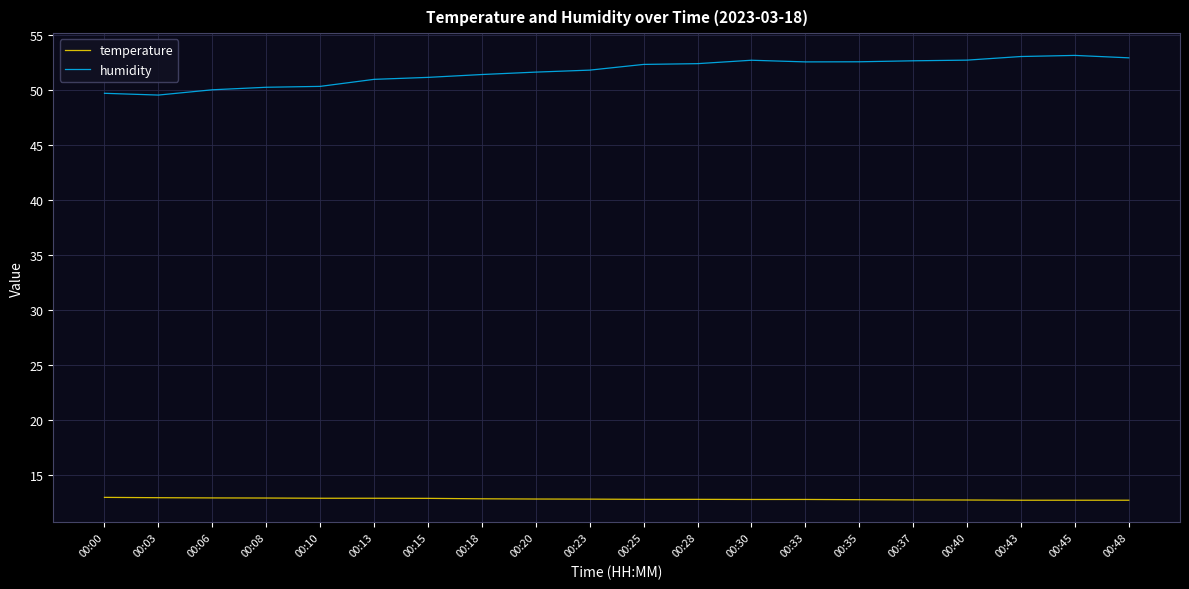

What is the difference between the humidity values at 00:28 and 00:30?

0.3